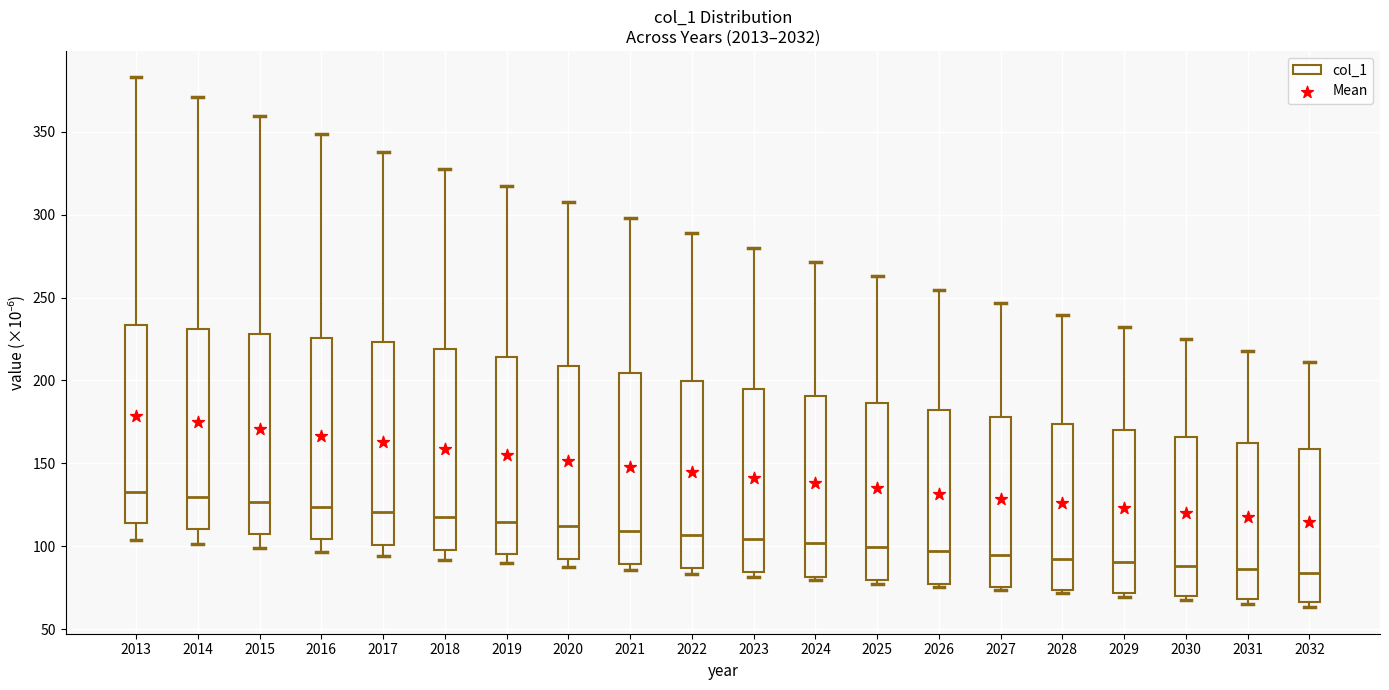

Reading left to right, read every box against the y-axis: the position of its median line, the range the box covers, and the ends of its whiskers. The values are not printed on the chart, so give them approximately, as read against the axis.

2013: median 135, box 115 to 235, whiskers 105 to 385
2014: median 130, box 110 to 230, whiskers 100 to 370
2015: median 125, box 105 to 230, whiskers 100 to 360
2016: median 125, box 105 to 225, whiskers 95 to 350
2017: median 120, box 100 to 225, whiskers 95 to 340
2018: median 120, box 100 to 220, whiskers 90 to 325
2019: median 115, box 95 to 215, whiskers 90 to 315
2020: median 110, box 90 to 210, whiskers 90 (just below the box's lower edge) to 305
2021: median 110, box 90 to 205, whiskers 85 to 300
2022: median 105, box 85 to 200, whiskers 85 (just below the box's lower edge) to 290
2023: median 105, box 85 to 195, whiskers 80 to 280
2024: median 100, box 80 to 190, whiskers 80 (just below the box's lower edge) to 270
2025: median 100, box 80 to 185, whiskers 80 (just below the box's lower edge) to 265
2026: median 95, box 75 to 180, whiskers 75 (just below the box's lower edge) to 255
2027: median 95, box 75 to 180, whiskers 75 (just below the box's lower edge) to 245
2028: median 95, box 75 to 175, whiskers 70 to 240
2029: median 90, box 70 to 170, whiskers 70 (just below the box's lower edge) to 230
2030: median 90, box 70 to 165, whiskers 65 to 225
2031: median 85, box 70 to 160, whiskers 65 to 220
2032: median 85, box 65 to 160, whiskers 65 (just below the box's lower edge) to 210